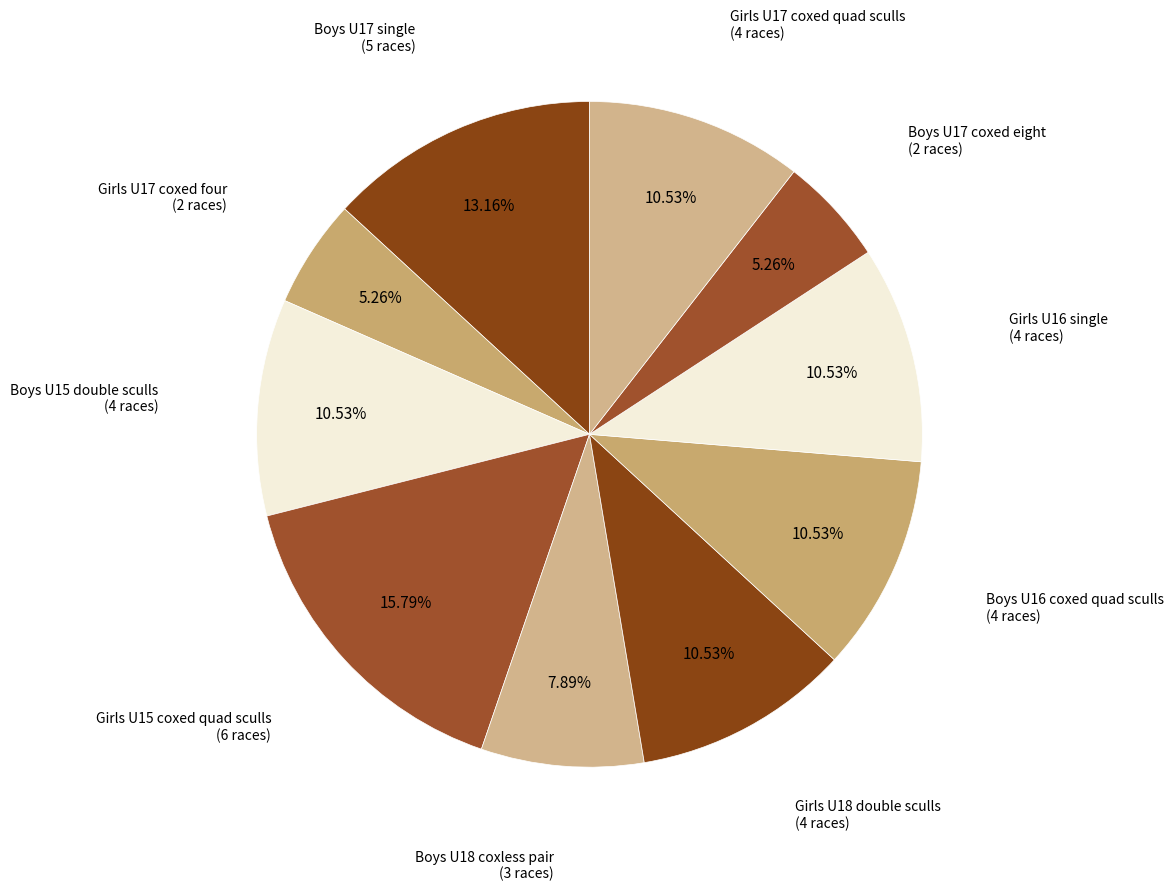

What portion of the pie excludes Boys U15 double sculls?

89.5%